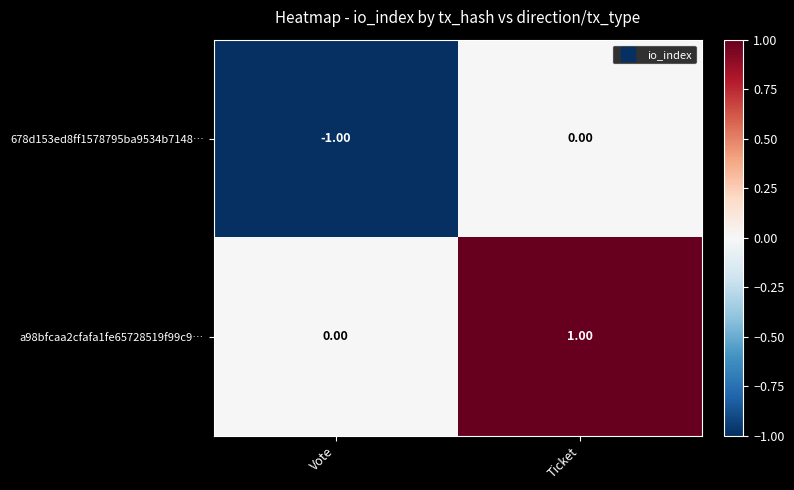

Where is a98bfcaa2cfafa1fe65728519f99c9… nearest to the value 0?

Vote